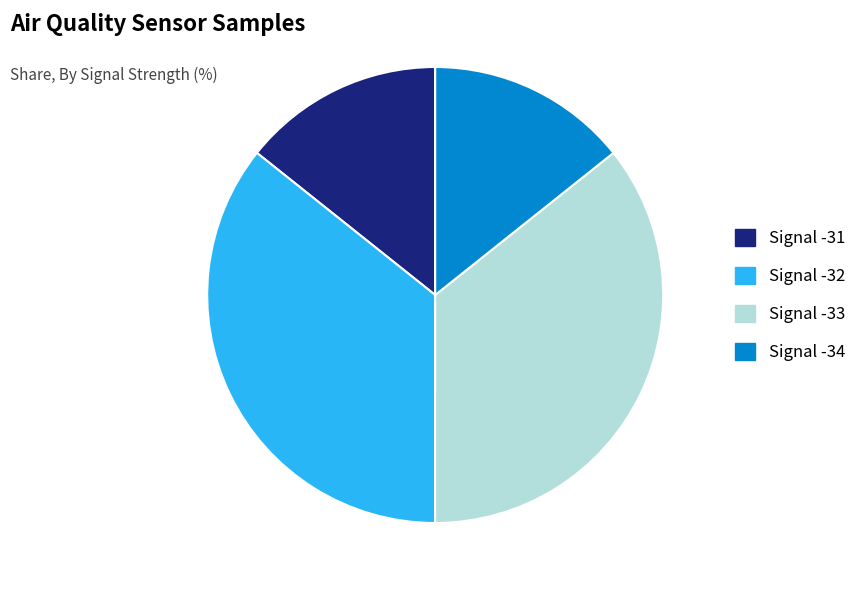

How many slices are in this pie chart?

4